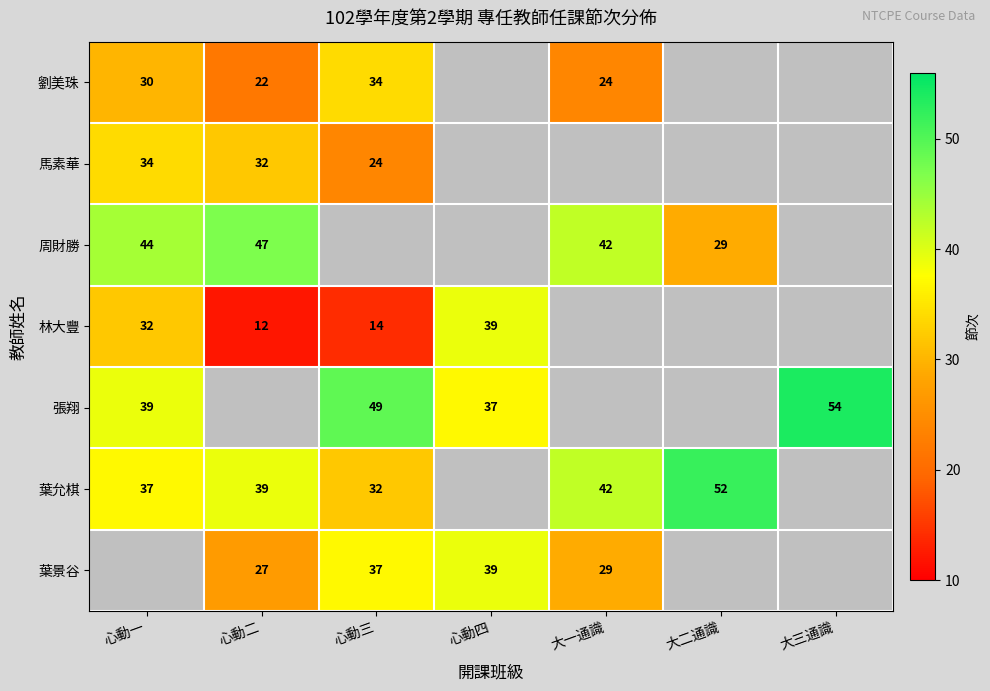

What is the difference between the highest and lowest values at 心動一?

14.0